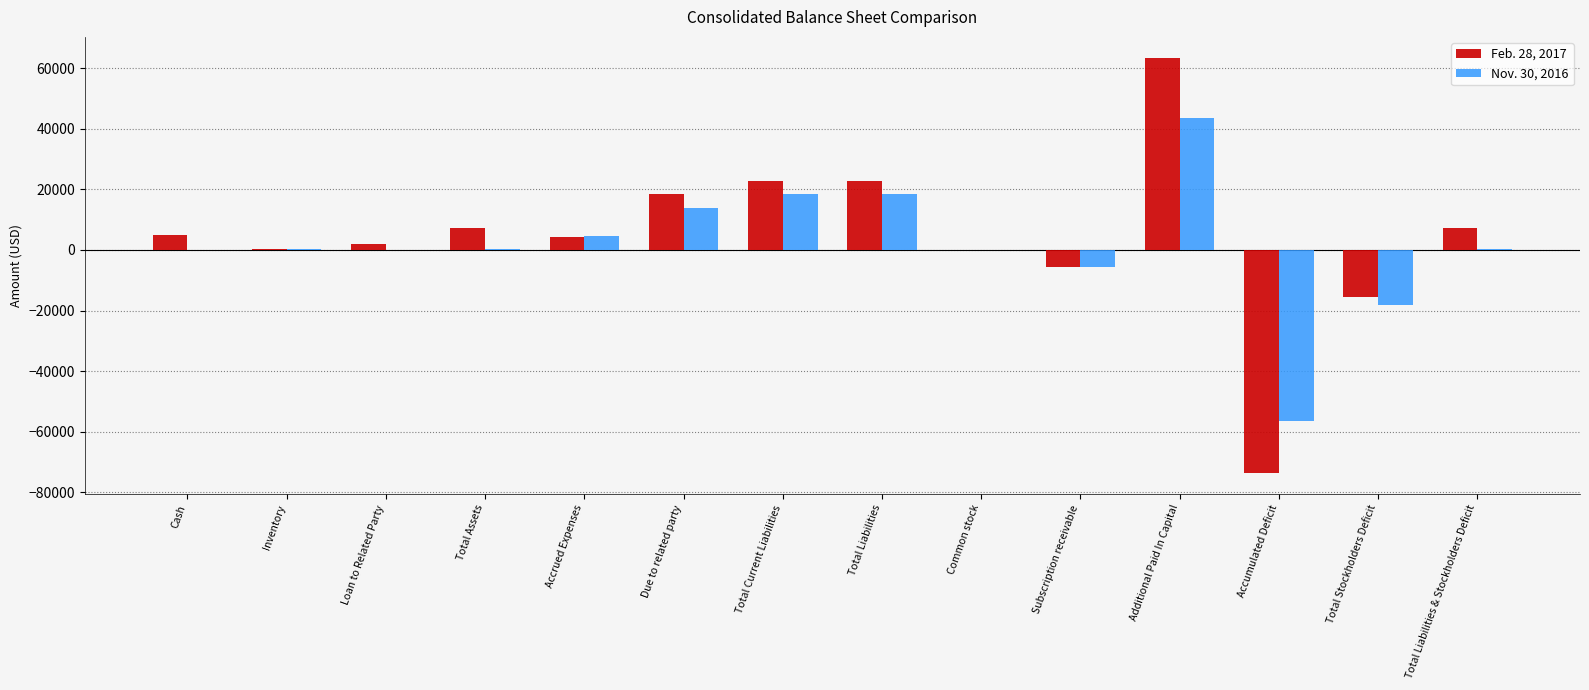

Does the chart contain stacked bars?

No